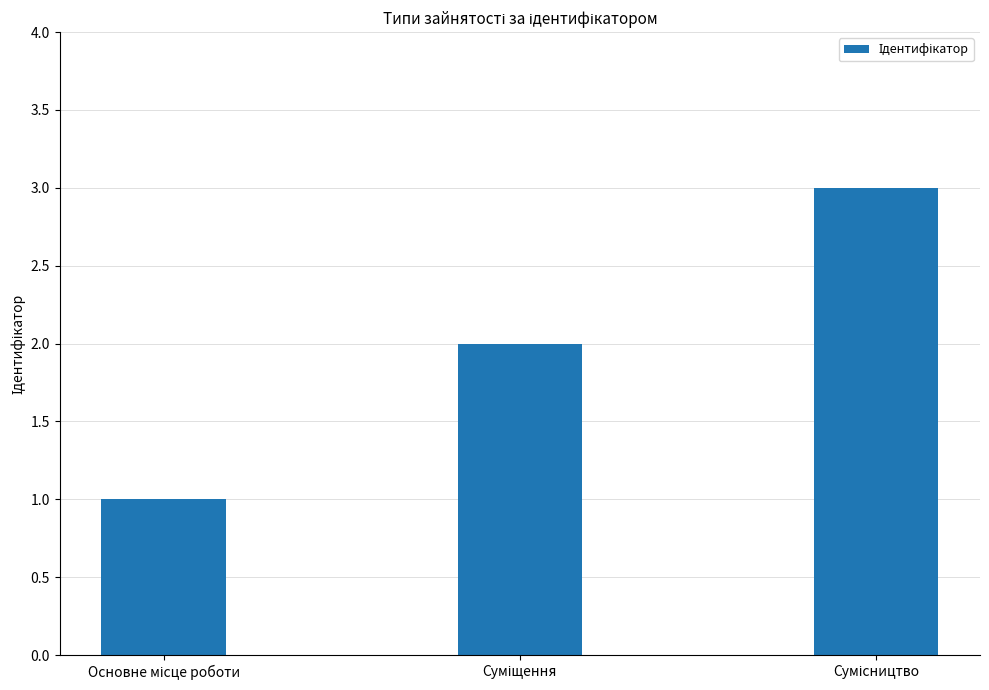

What is the sum of all values?

6